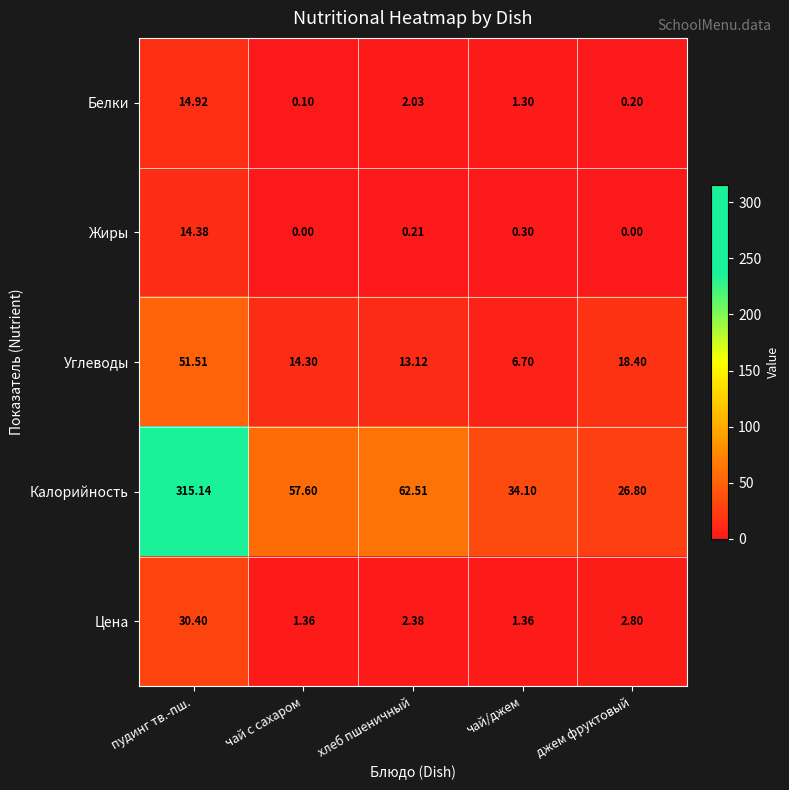

Count the number of data series in this chart.

5